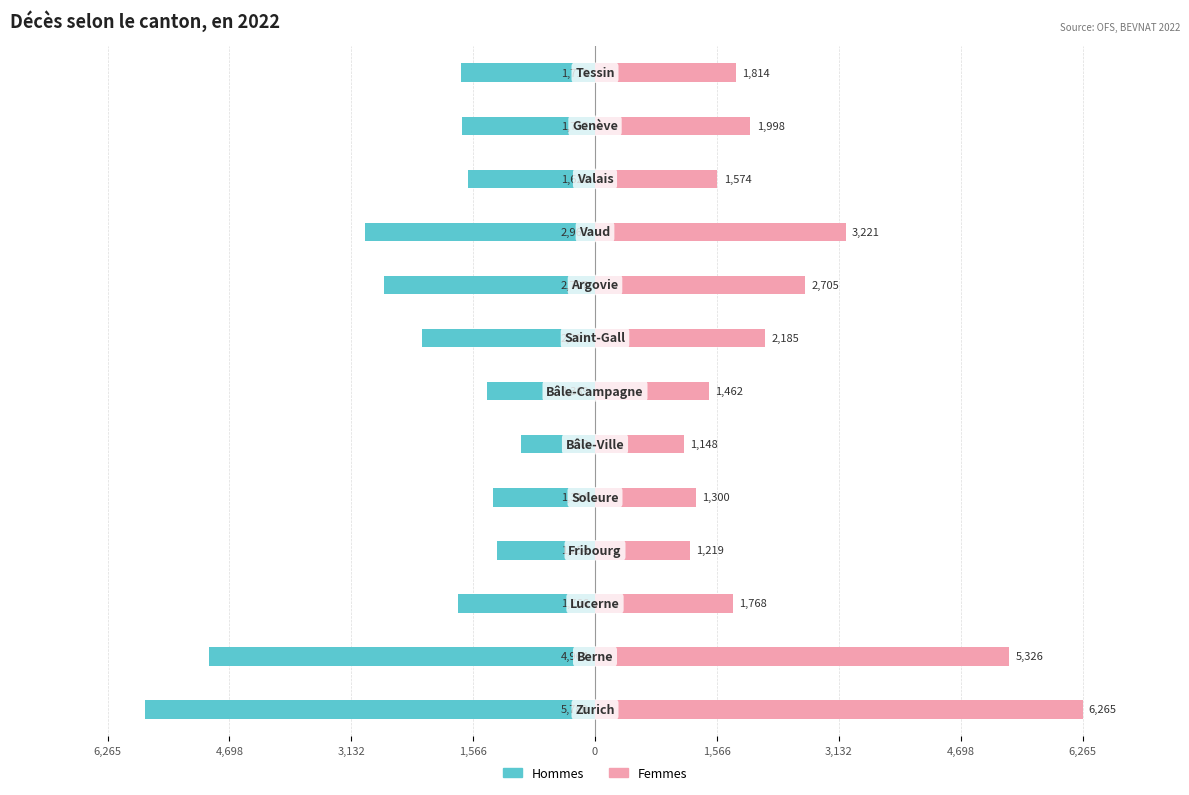

Rank the series by their maximum value, from highest to lowest.

Femmes, Hommes